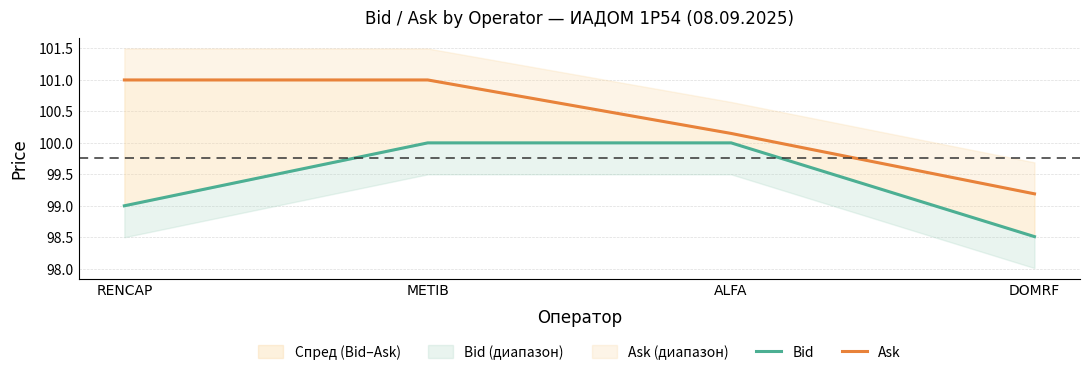

Read the Bid value at DOMRF.

98.5